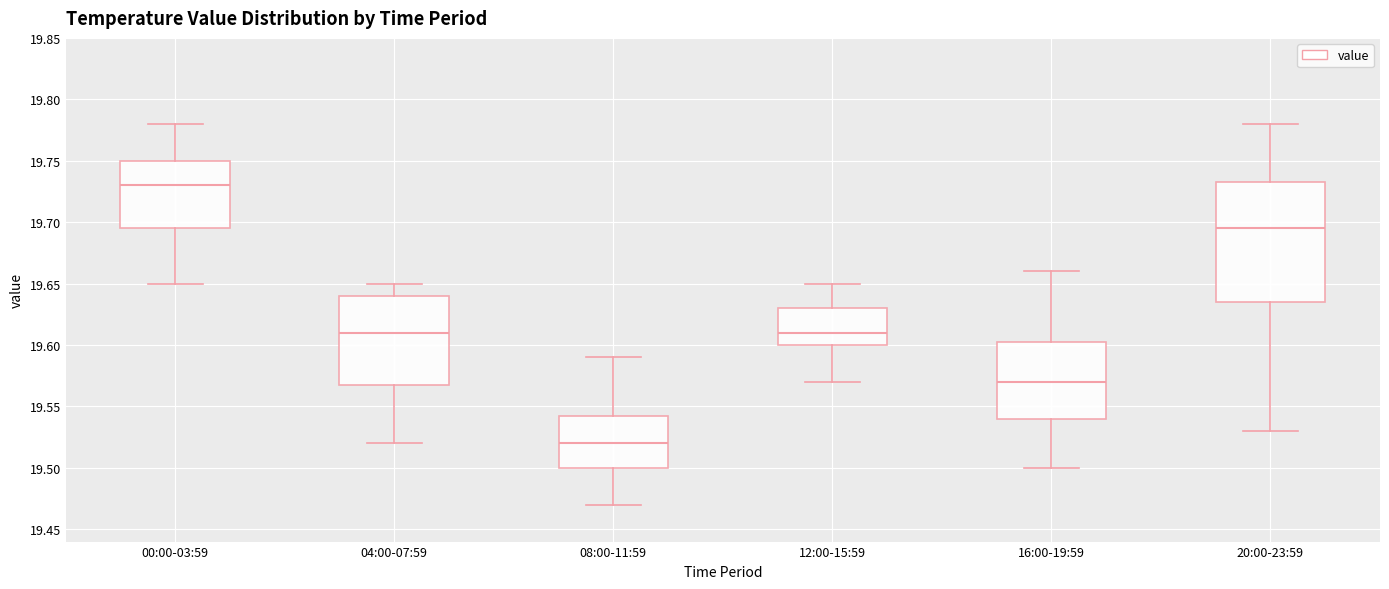

Reading left to right, transcribe this box plot: for each box, give where its median line is, the range the box spans, and where its two whiskers end, as read against the y-axis. The values are not printed on the chart, so give them approximately, as read against the axis.

00:00-03:59: median 19.730, box 19.695 to 19.750, whiskers 19.650 to 19.780
04:00-07:59: median 19.610, box 19.570 to 19.640, whiskers 19.520 to 19.650
08:00-11:59: median 19.520, box 19.500 to 19.545, whiskers 19.470 to 19.590
12:00-15:59: median 19.610, box 19.600 to 19.630, whiskers 19.570 to 19.650
16:00-19:59: median 19.570, box 19.540 to 19.605, whiskers 19.500 to 19.660
20:00-23:59: median 19.695, box 19.635 to 19.735, whiskers 19.530 to 19.780